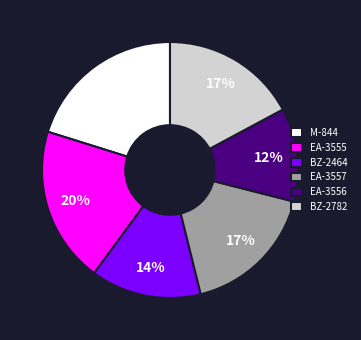

Does any single category account for the majority?

No